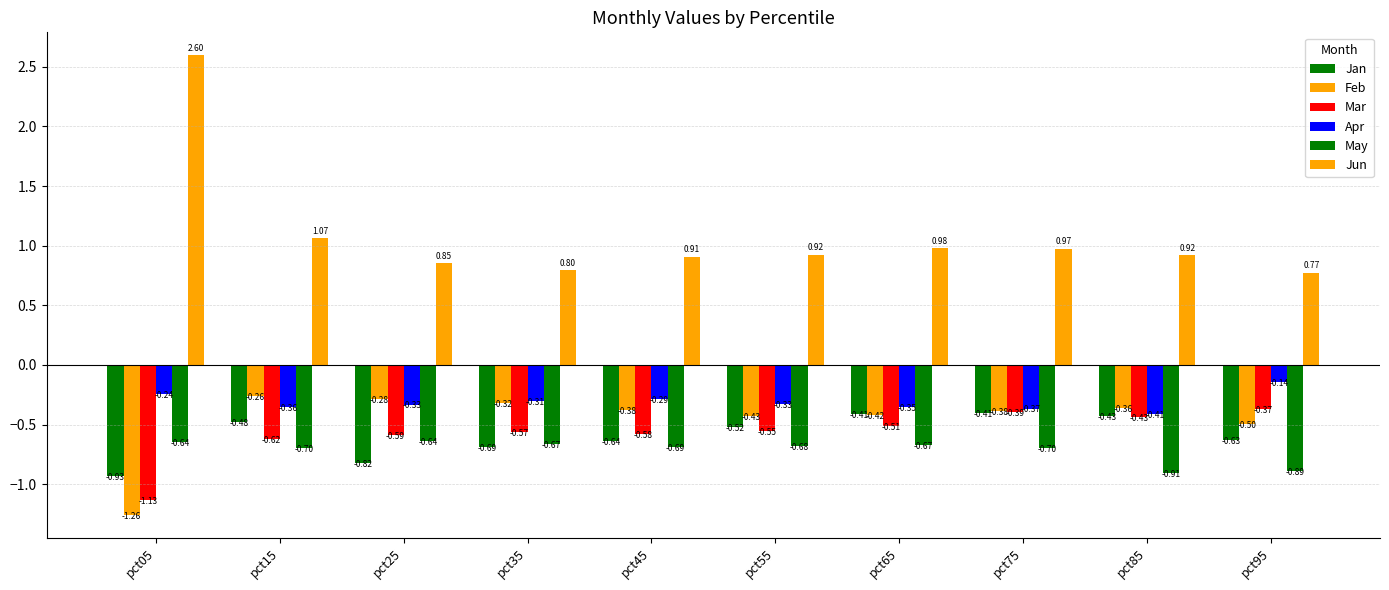

Which series has the largest range (max minus min)?

Jun